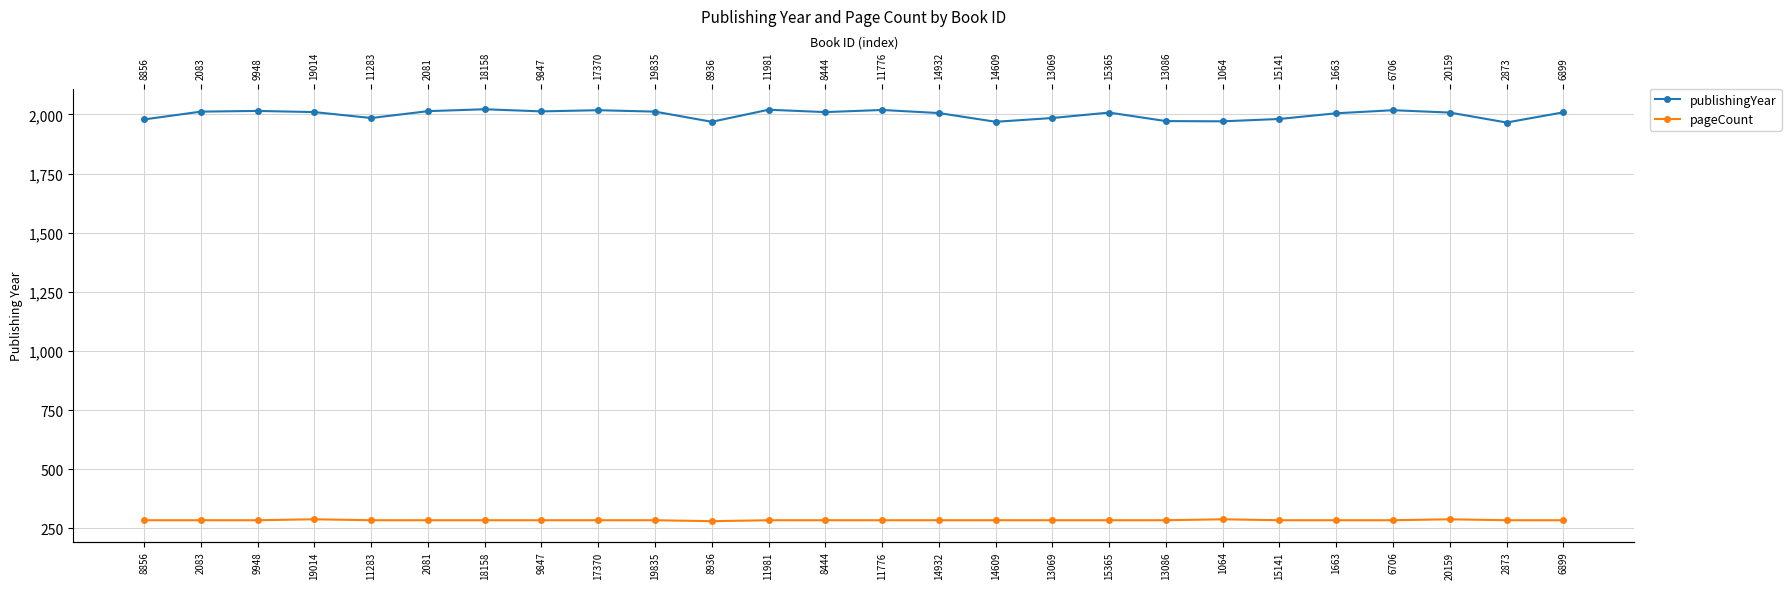

What position from the left is 15365?

18